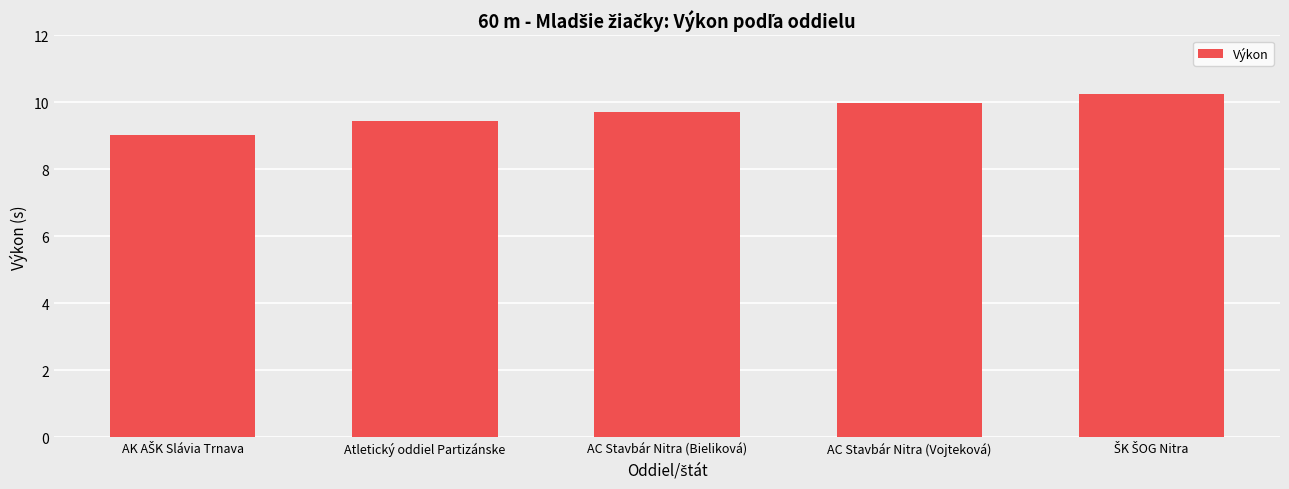

What is the label of the 4th bar from the right?

Atletický oddiel Partizánske